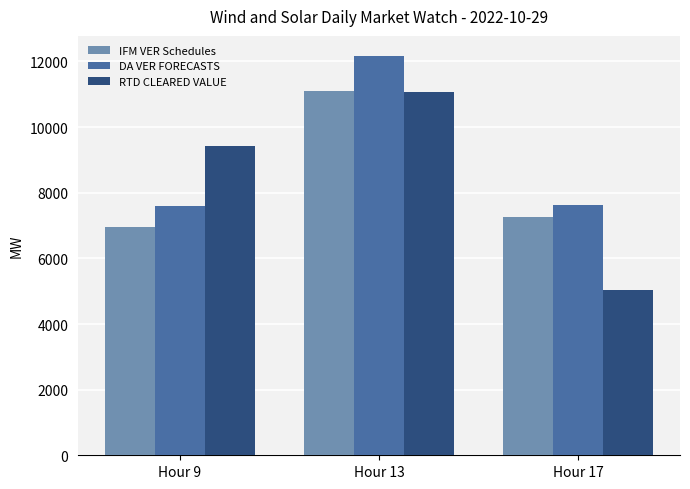

What is the difference between the RTD CLEARED VALUE values at Hour 13 and Hour 9?

1653.2